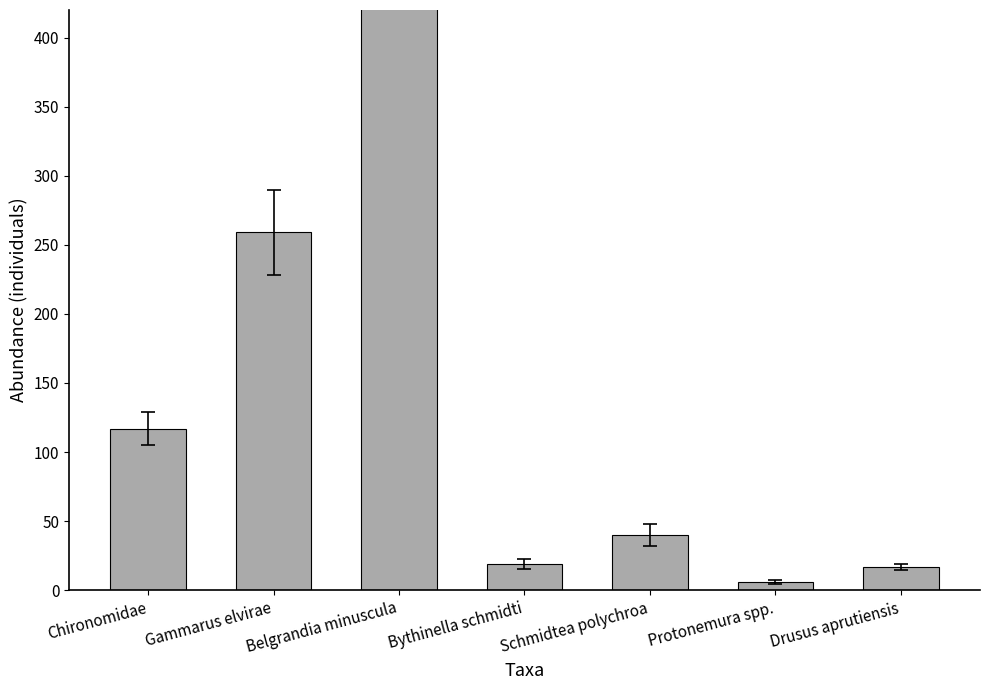

What is the label of the 2nd bar from the right?

Protonemura spp.